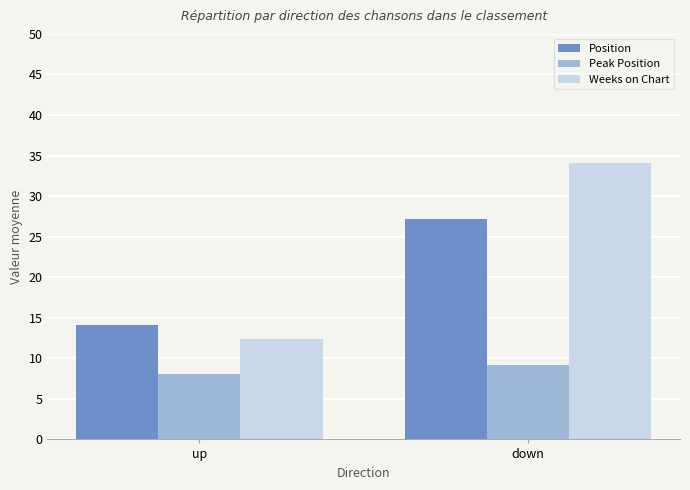

What value does the Weeks on Chart series have at up?

12.4